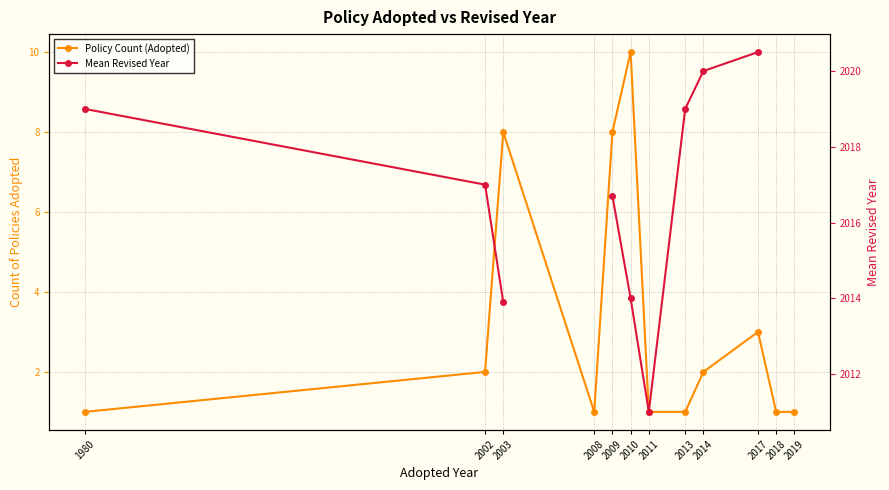

Is it true that Policy Count (Adopted) equals 1.0 at 2008?

True